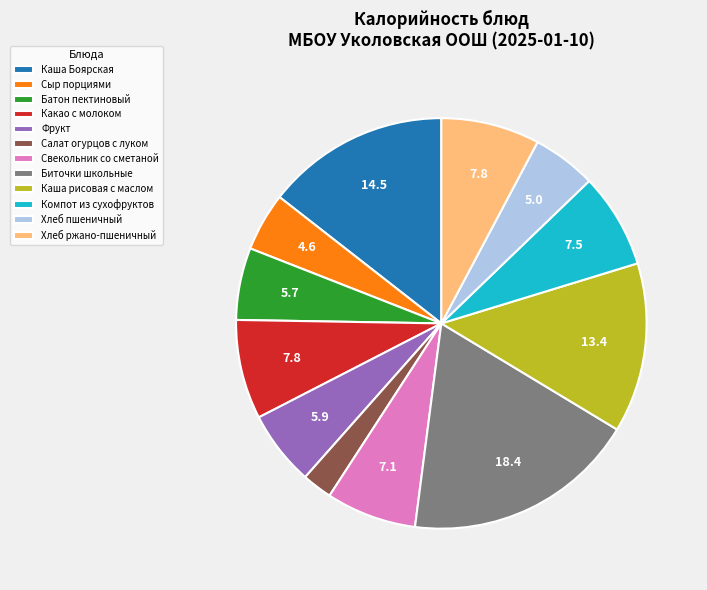

What is the smallest slice in the pie chart?

Салат огурцов с луком